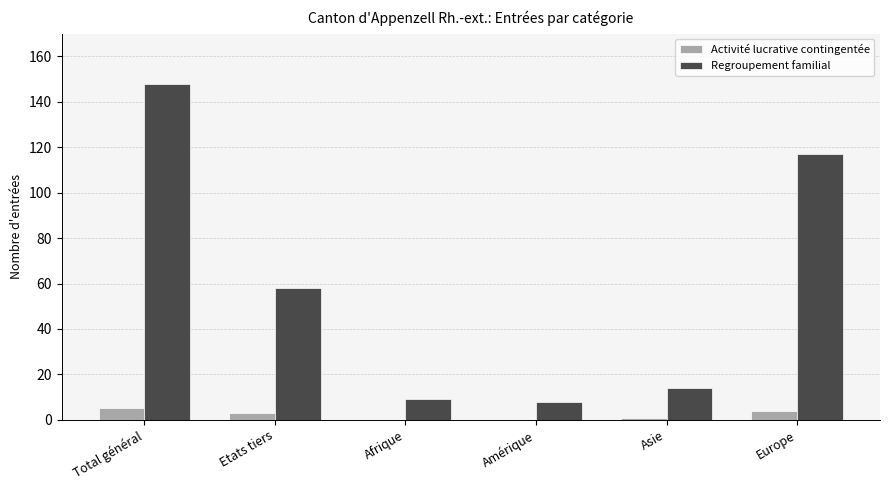

How many data points does each series have?

6